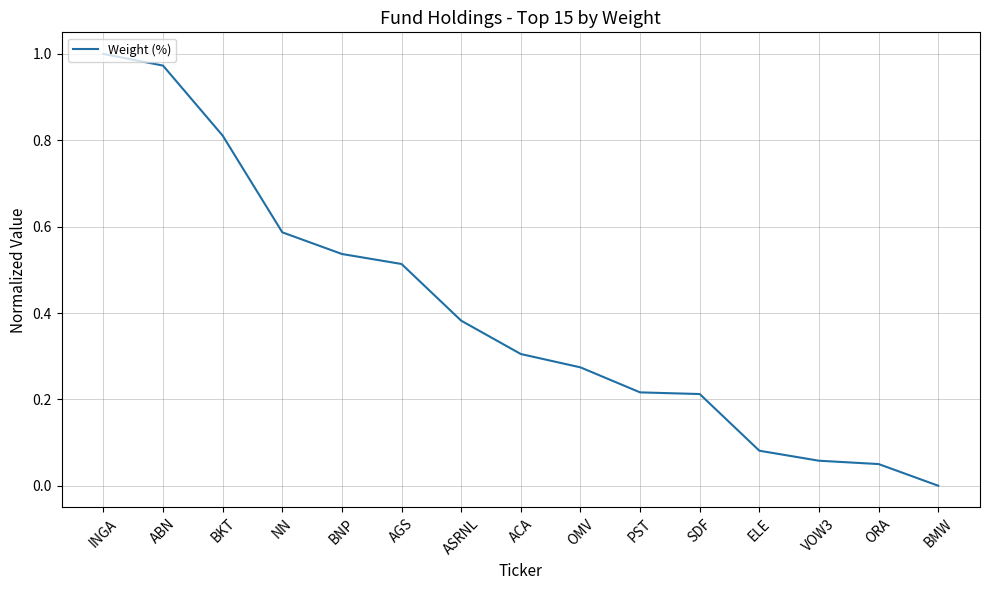

Where is the data nearest to the value 0?

BMW